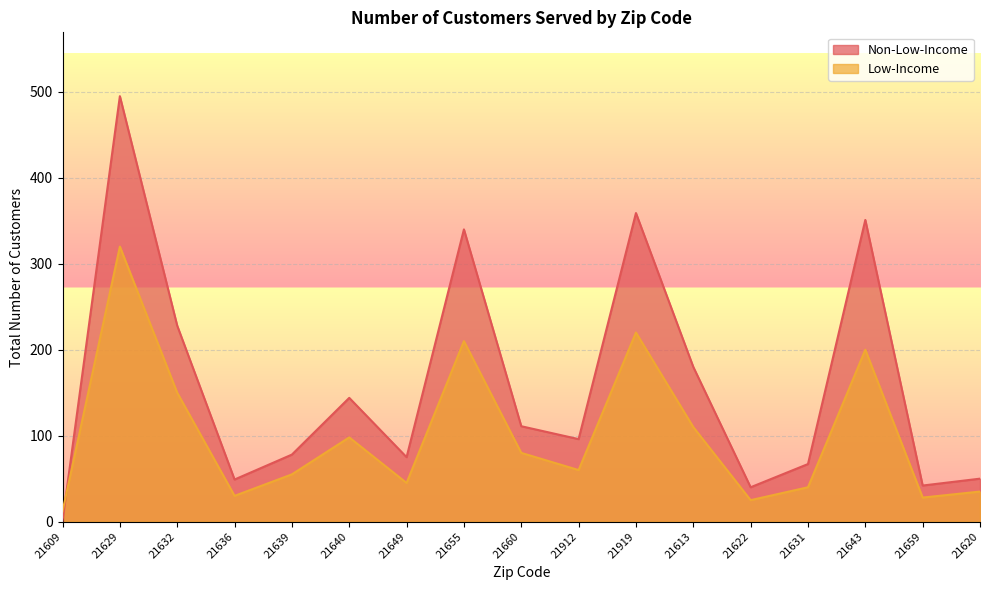

Reading right to left, transcribe all the data shown in this chart.

Non-Low-Income: 50	42	351	67	40	180	359	96	111	340	75	144	78	49	228	495	1
Low-Income: 35	28	200	40	25	110	220	60	80	210	45	98	55	30	150	320	12